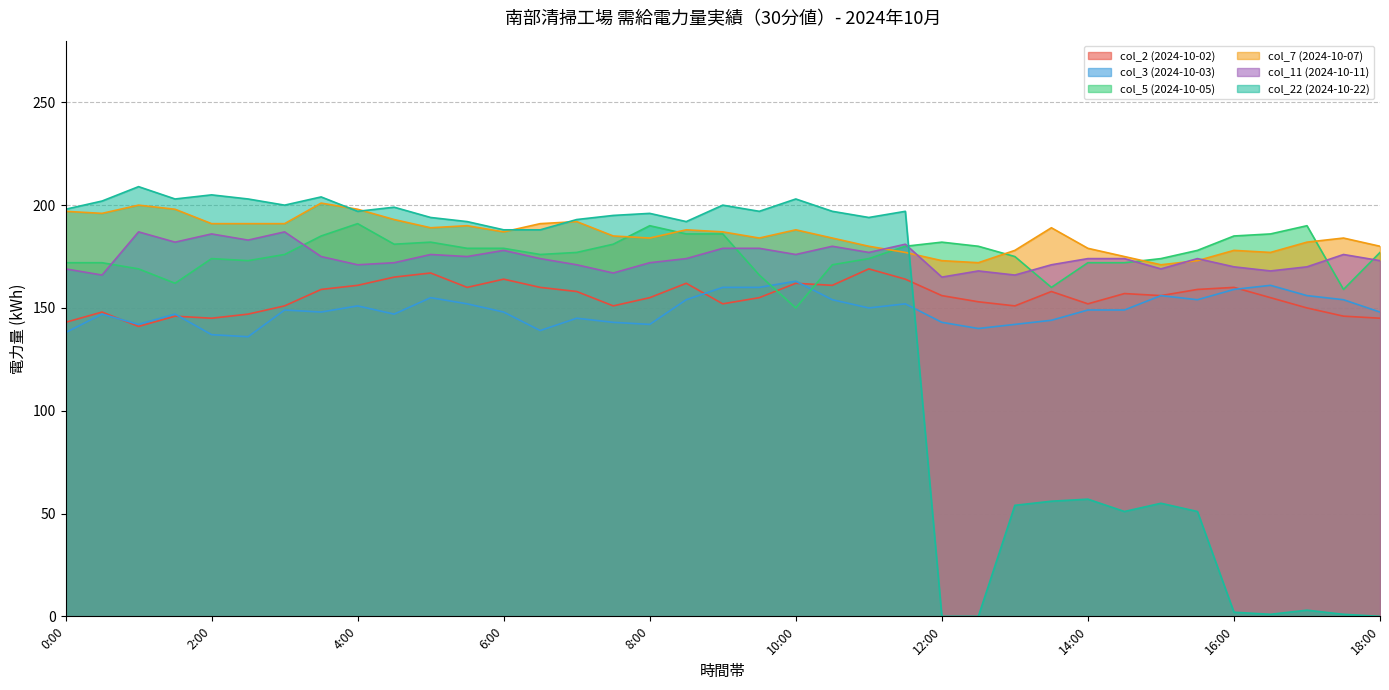

Which series has the largest total across all categories?

col_7 (2024-10-07)